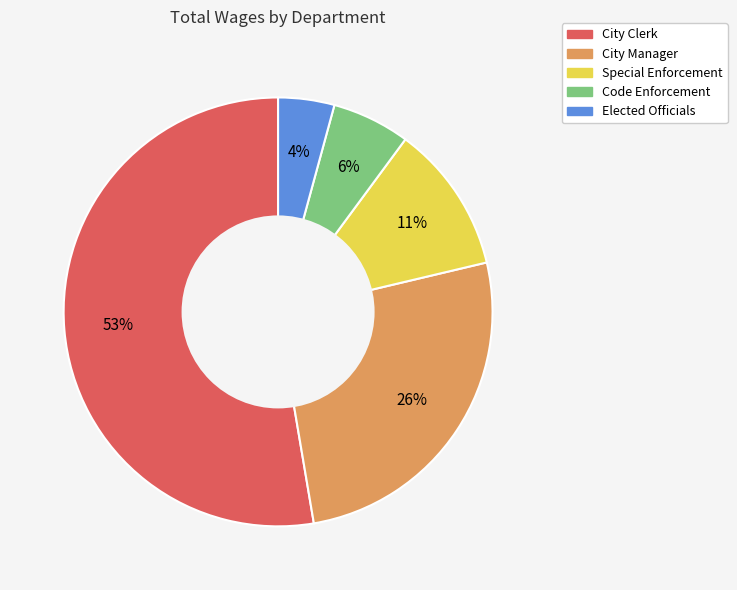

To the nearest percent, what is the combined percentage of Special Enforcement and Elected Officials?

15%